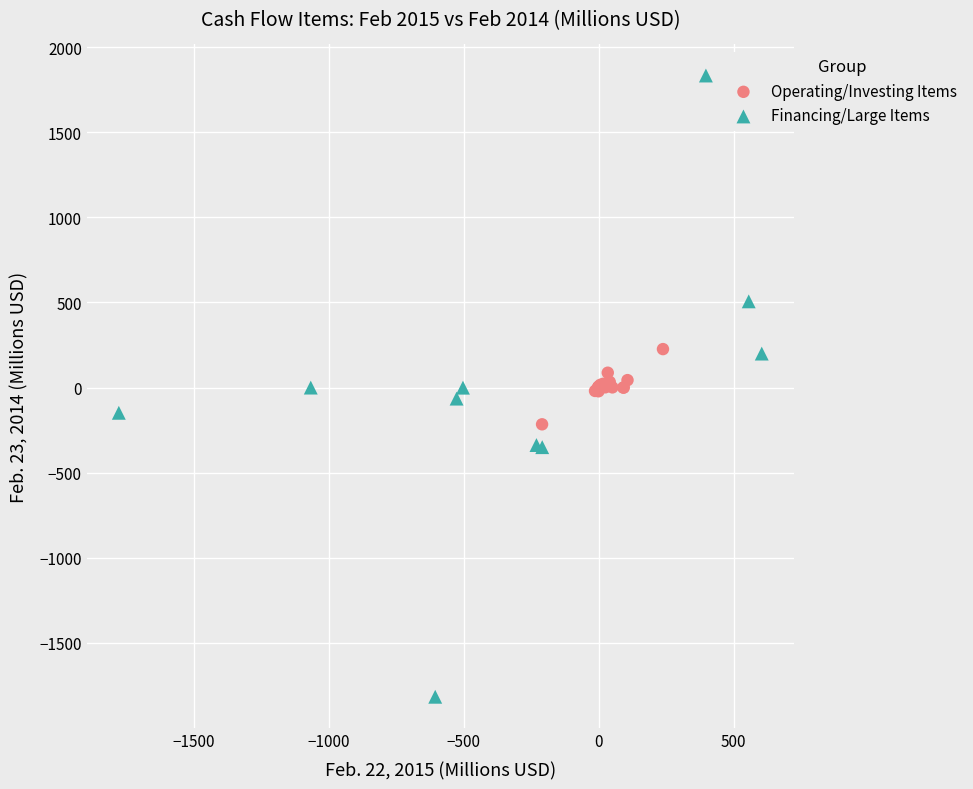

Which series contains the lowest Y value?

Financing/Large Items